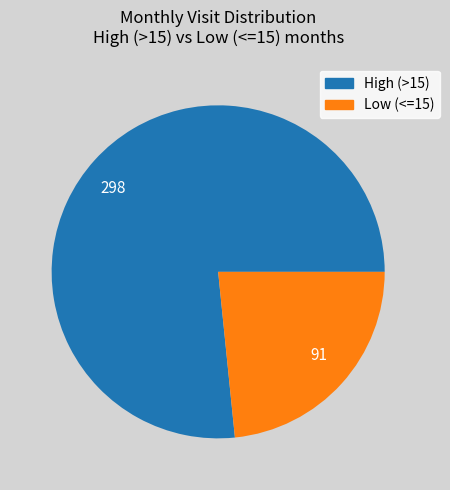

Is there a majority slice in this chart?

Yes